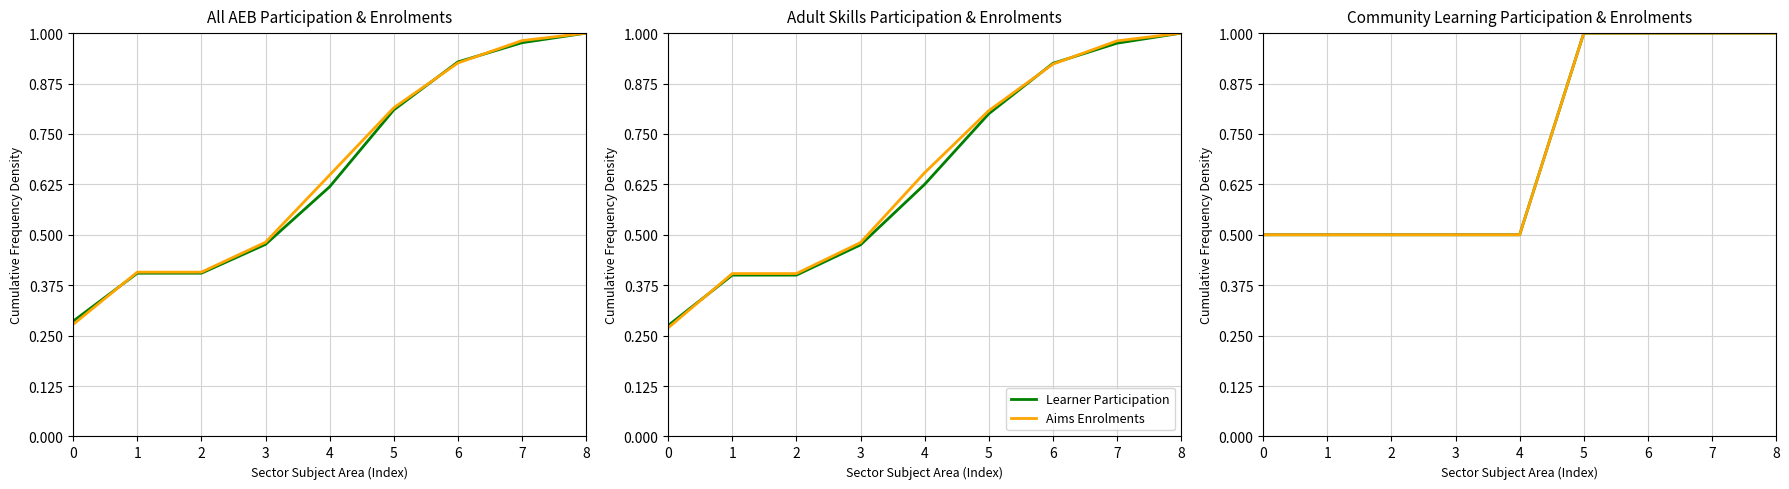

True or false: Aims Enrolments has a value of 0.5 at 1.

True